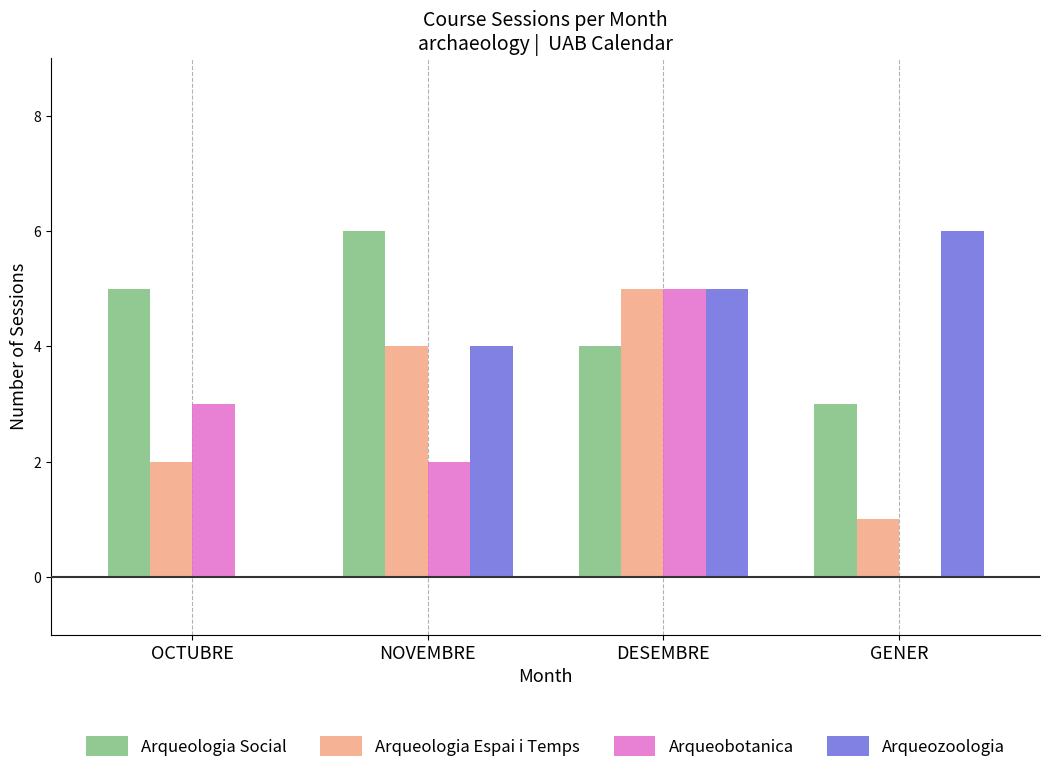

Read the Arqueologia Espai i Temps value at DESEMBRE.

5